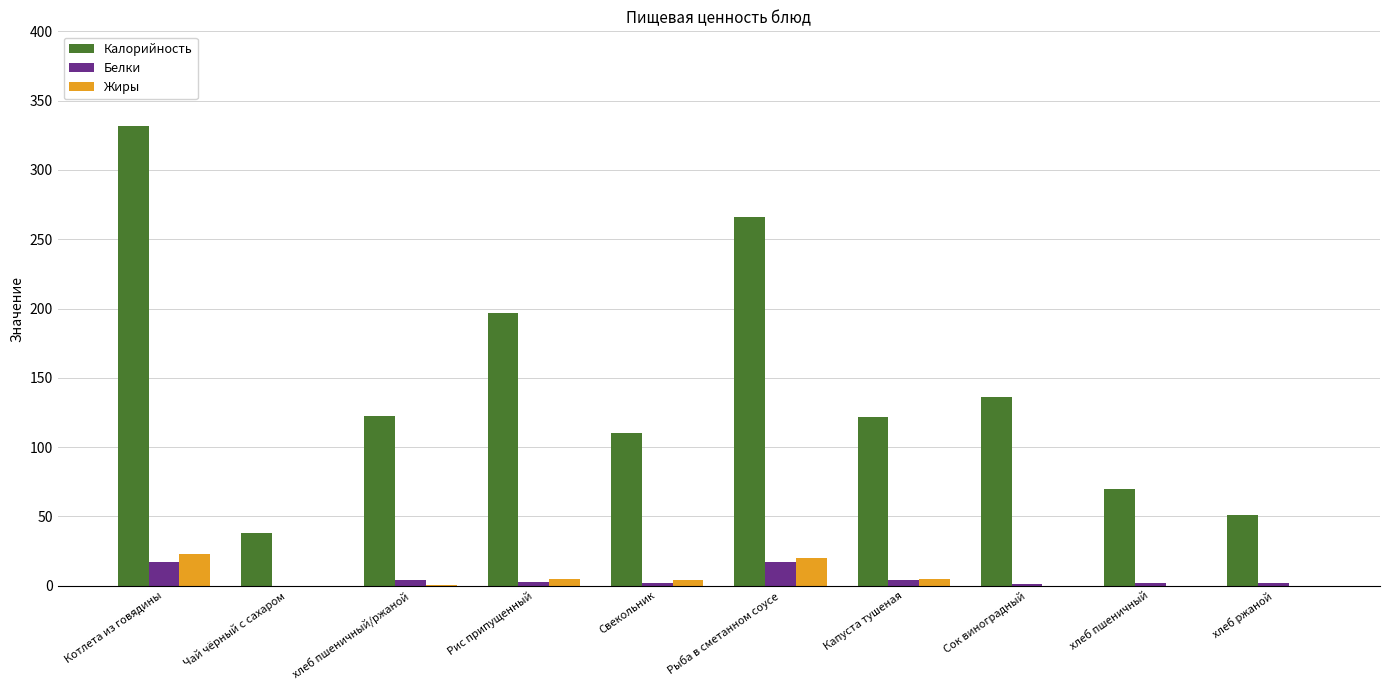

Which label corresponds to the largest value in the chart?

Котлета из говядины